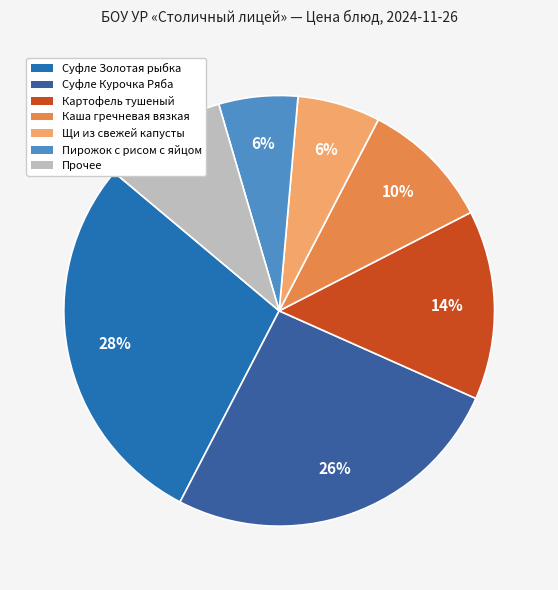

What percentage is the Суфле Золотая рыбка slice, to the nearest percent?

28%